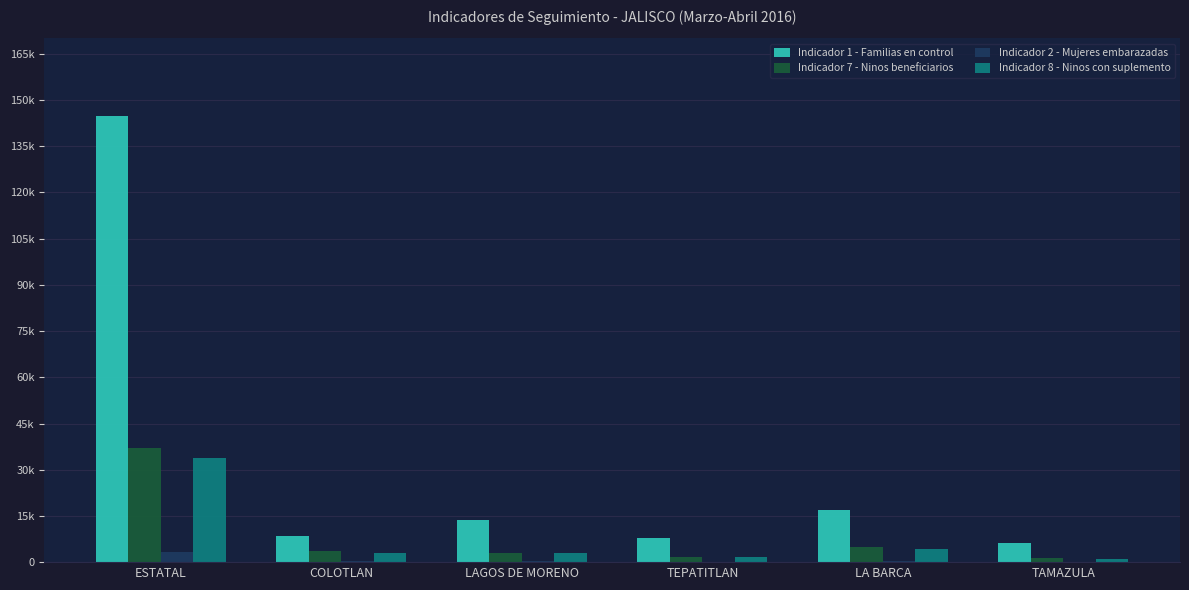

Which series has the widest spread of values?

Indicador 1 - Familias en control